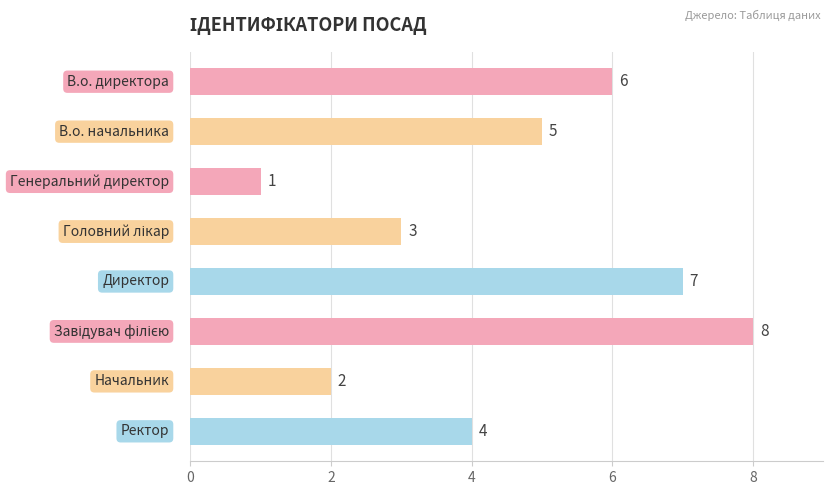

Reading top to bottom, transcribe all the data shown in this chart.

6	5	1	3	7	8	2	4